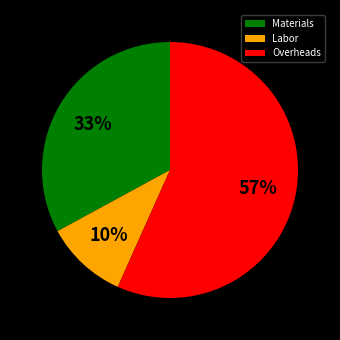

Which has a higher value, Labor or Overheads?

Overheads